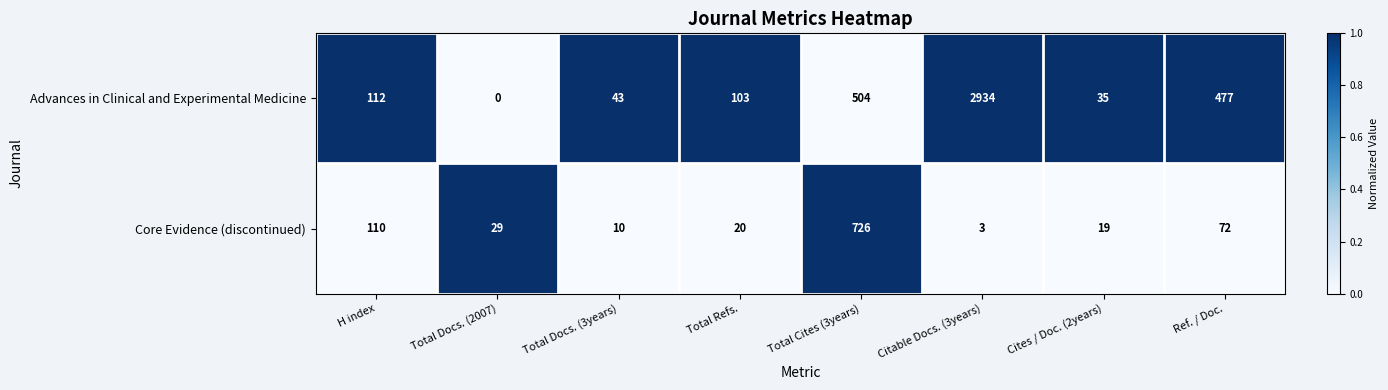

What is the difference between the maximum and minimum values in the Core Evidence (discontinued) series?

723